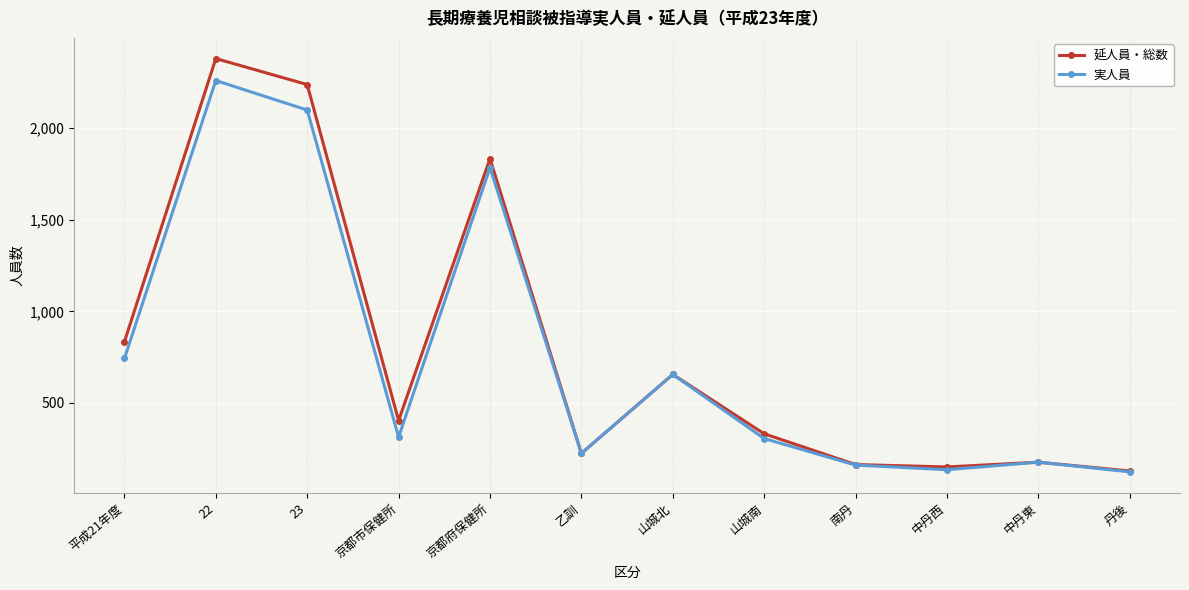

How many lines are shown in the chart?

2